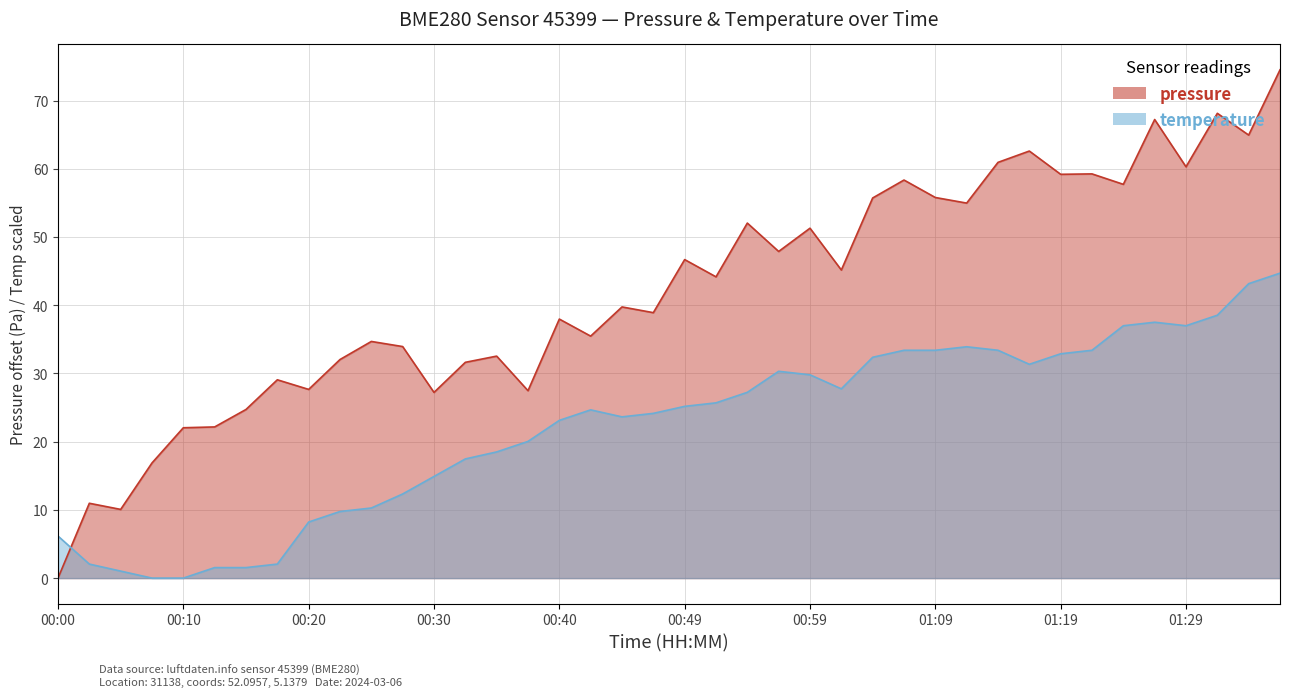

Reading left to right, extract all data points from this chart.

pressure: 00:00=0.0	00:02=11.0	00:05=10.1	00:08=16.9	00:10=22.0	00:12=22.2	00:15=24.7	00:17=29.1	00:20=27.7	00:22=32.0	00:25=34.7	00:27=33.9	00:30=27.2	00:32=31.6	00:35=32.5	00:37=27.5	00:40=38.0	00:42=35.5	00:45=39.8	00:47=38.9	00:49=46.7	00:52=44.2	00:54=52.0	00:57=47.9	00:59=51.3	01:02=45.2	01:04=55.7	01:07=58.4	01:09=55.8	01:12=55.0	01:14=60.9	01:17=62.6	01:19=59.2	01:22=59.2	01:24=57.7	01:26=67.2	01:29=60.3	01:31=68.1	01:34=64.9	01:36=74.5
temperature: 00:00=6.2	00:02=2.1	00:05=1.0	00:08=0.0	00:10=0.0	00:12=1.5	00:15=1.5	00:17=2.1	00:20=8.2	00:22=9.8	00:25=10.3	00:27=12.3	00:30=14.9	00:32=17.5	00:35=18.5	00:37=20.0	00:40=23.1	00:42=24.7	00:45=23.6	00:47=24.1	00:49=25.2	00:52=25.7	00:54=27.2	00:57=30.3	00:59=29.8	01:02=27.7	01:04=32.4	01:07=33.4	01:09=33.4	01:12=33.9	01:14=33.4	01:17=31.3	01:19=32.9	01:22=33.4	01:24=37.0	01:26=37.5	01:29=37.0	01:31=38.5	01:34=43.2	01:36=44.7